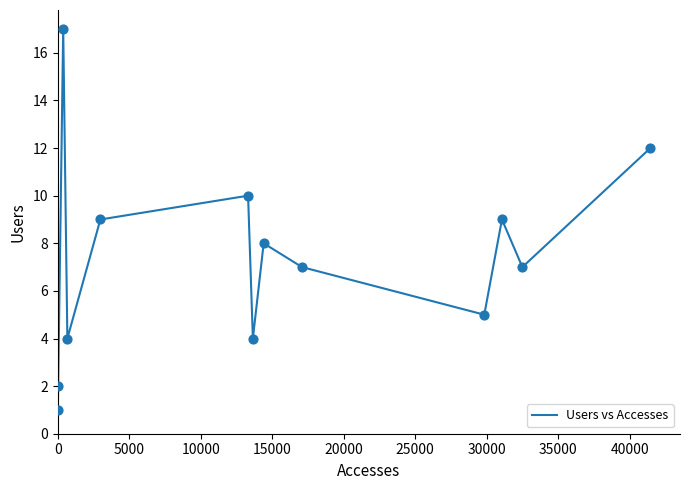

What is the greatest value displayed?

17